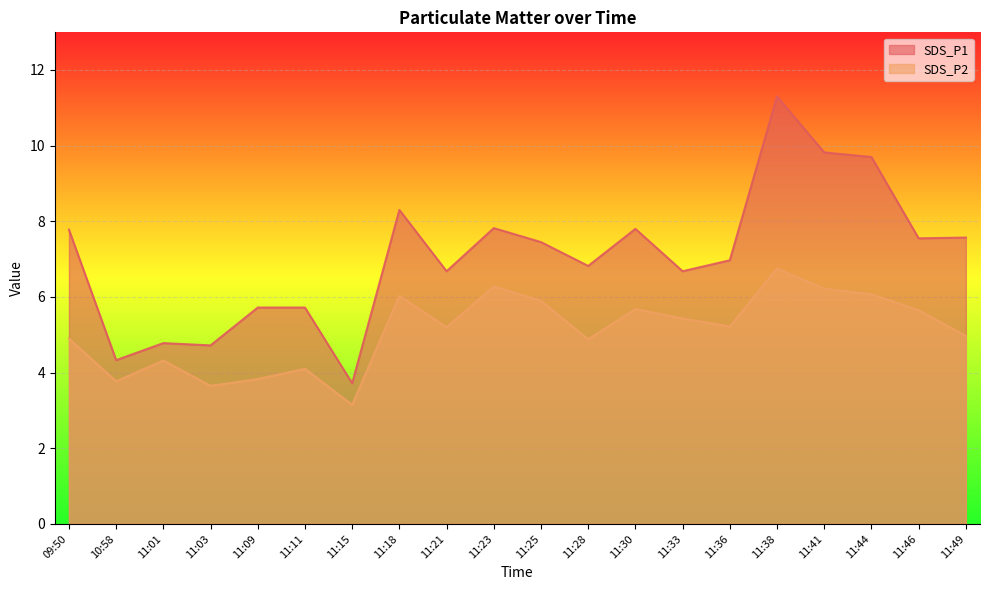

What are all the series names shown in the legend?

SDS_P1, SDS_P2